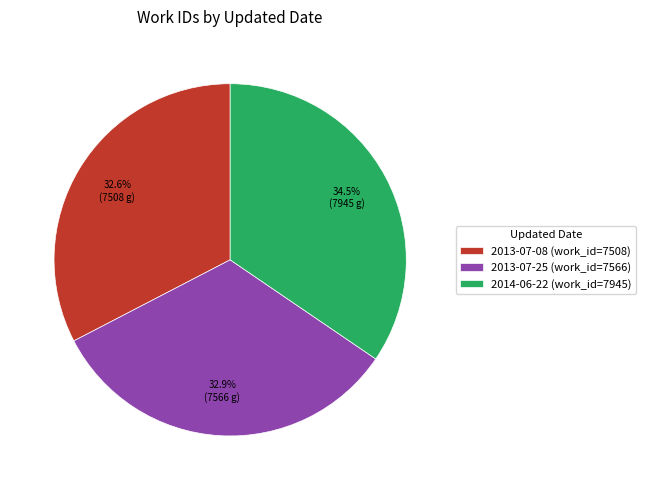

The 2013-07-08 slice represents 33% of the pie. True or false?

True